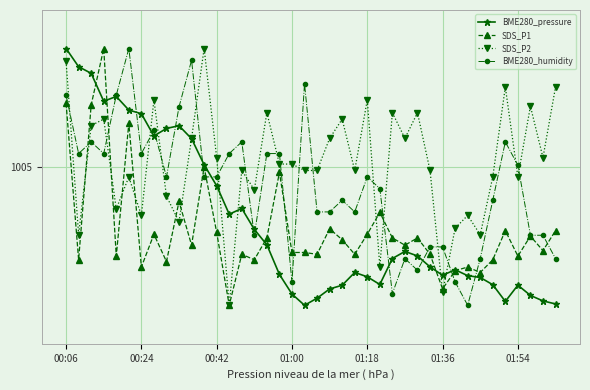

Is this an area chart (filled region under the line)?

No